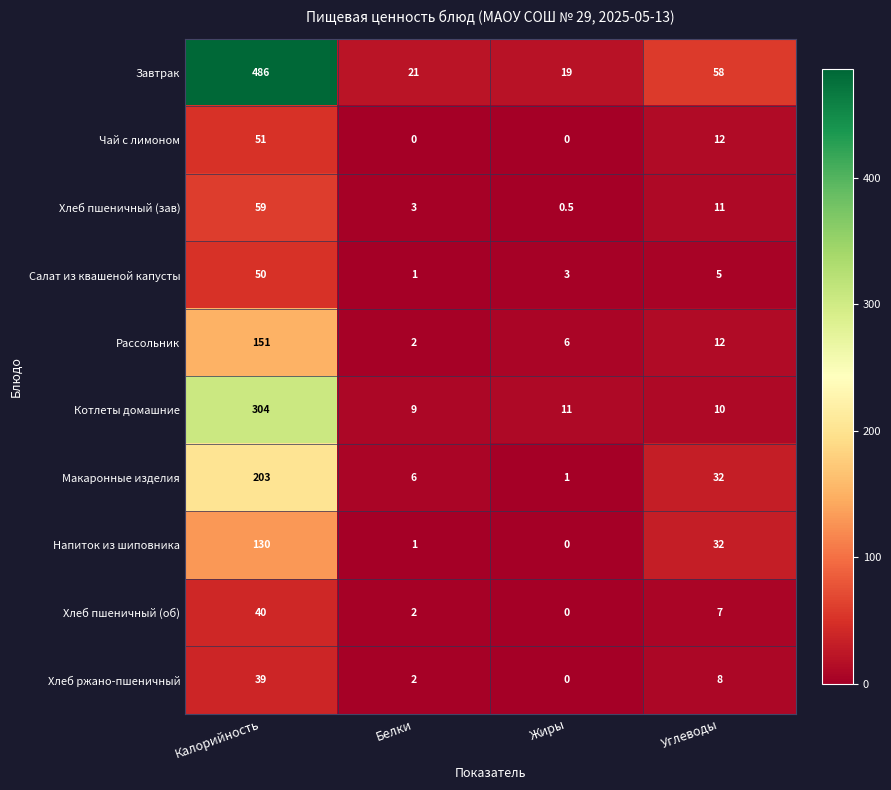

At how many categories does at least one series exceed 186?

1